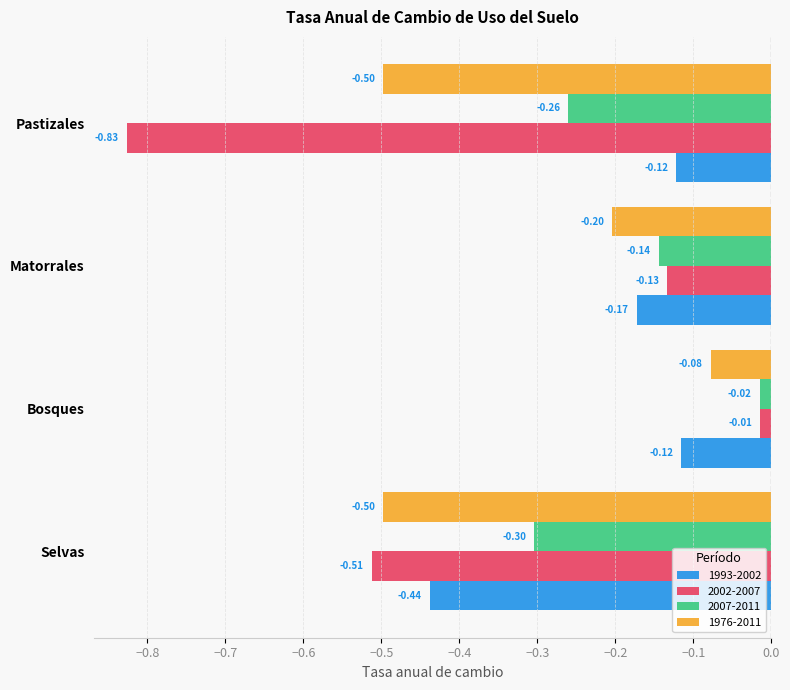

What is the minimum value for 1976-2011?

-0.5